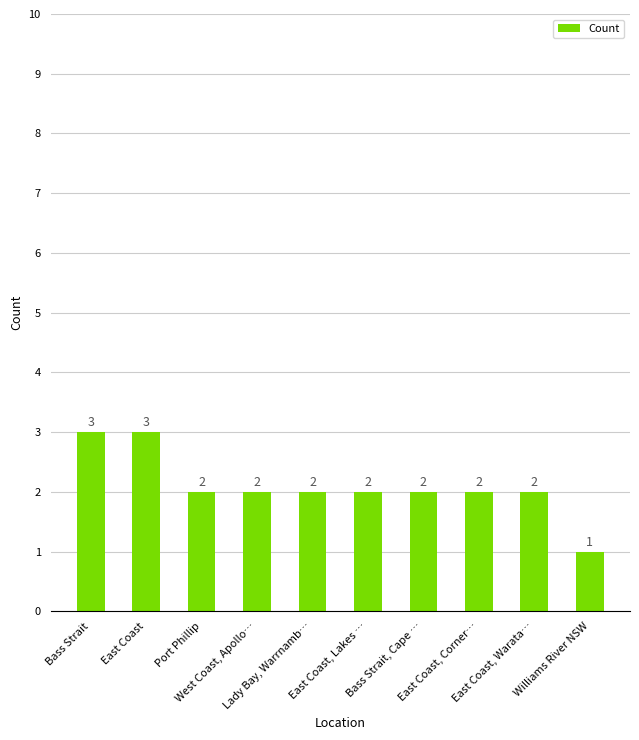

Count the values in the range 2 to 3.

9